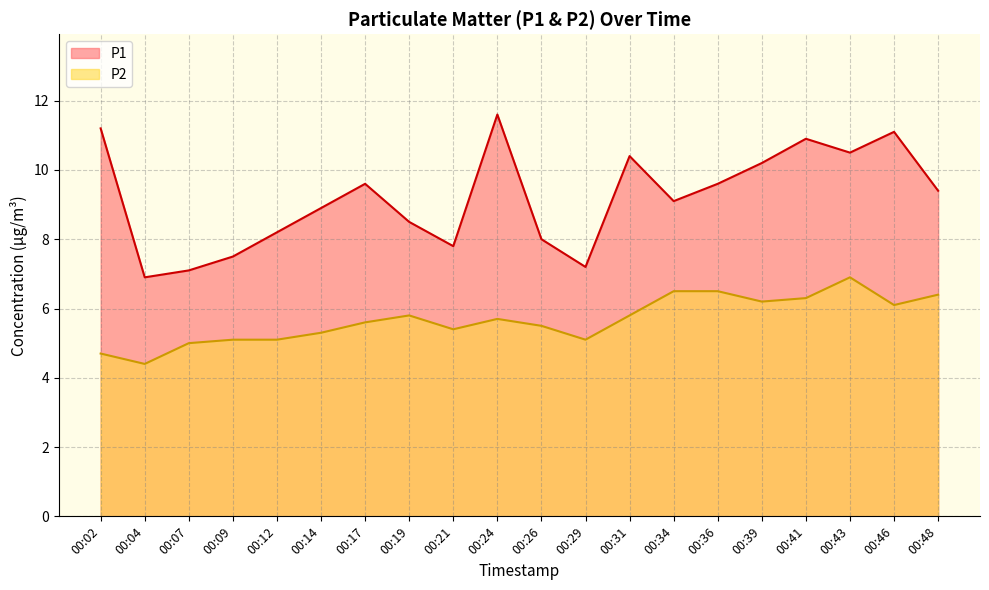

At how many categories does at least one series exceed 5?

20